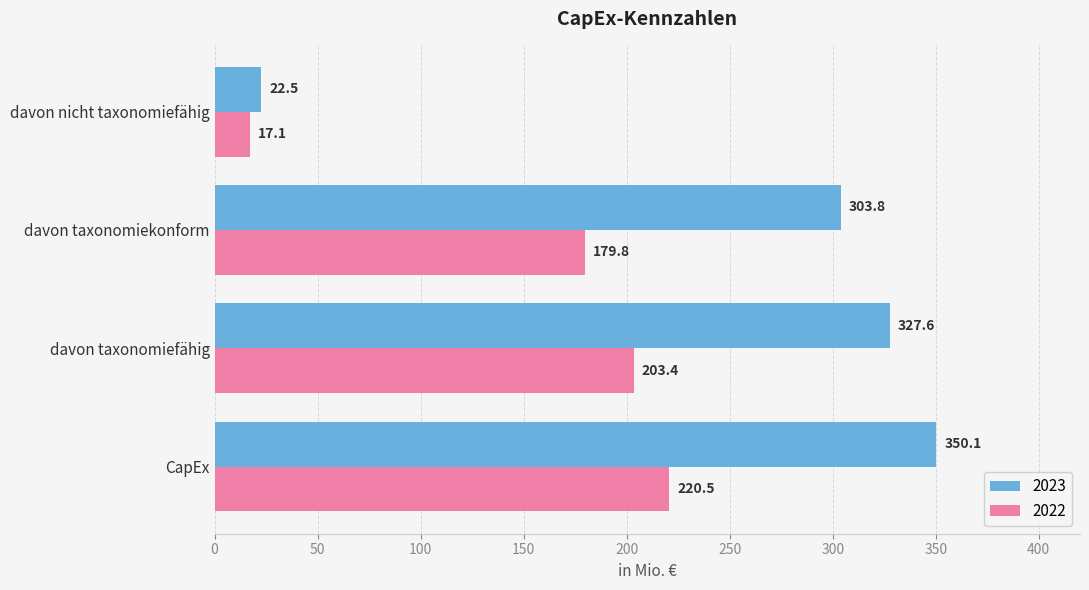

At which category is the sum across all series the highest?

CapEx